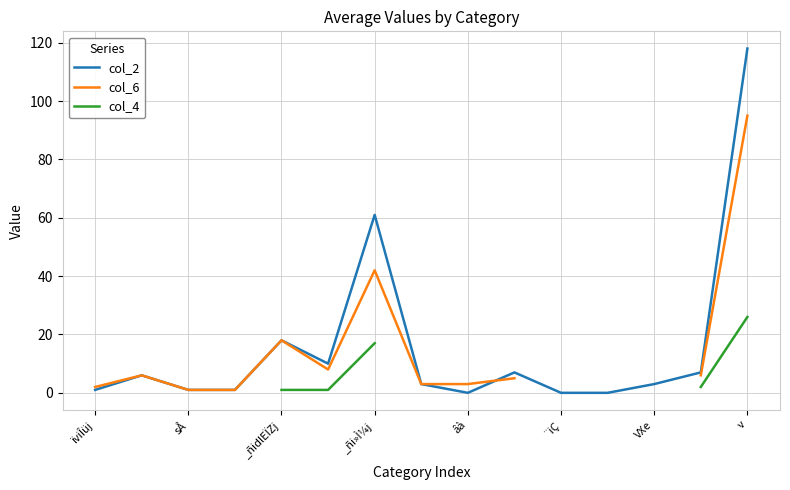

True or false: col_4 has more than 2 points higher than both neighbors.

False